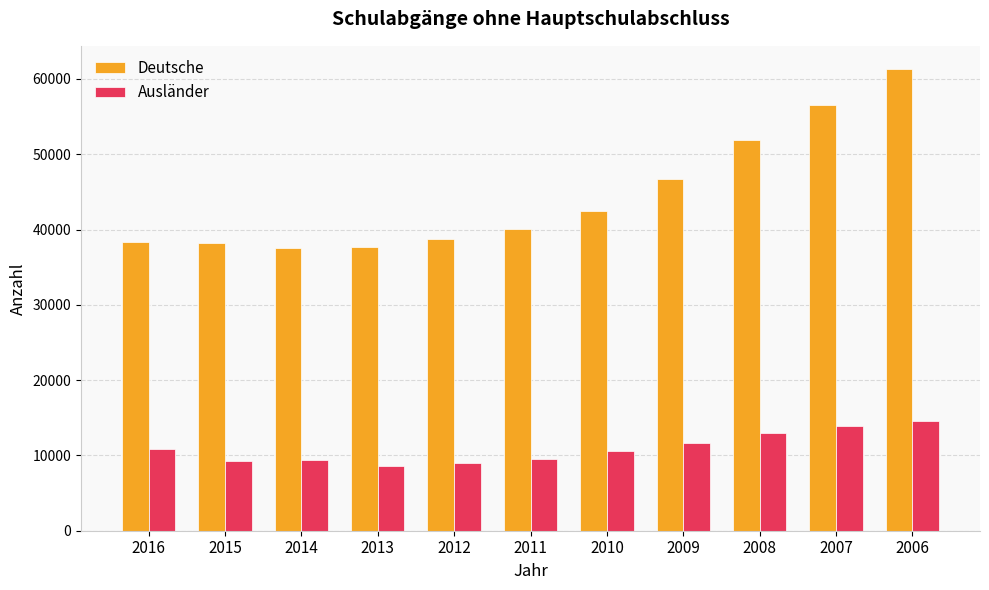

List the series in order of their overall mean, lowest first.

Ausländer, Deutsche